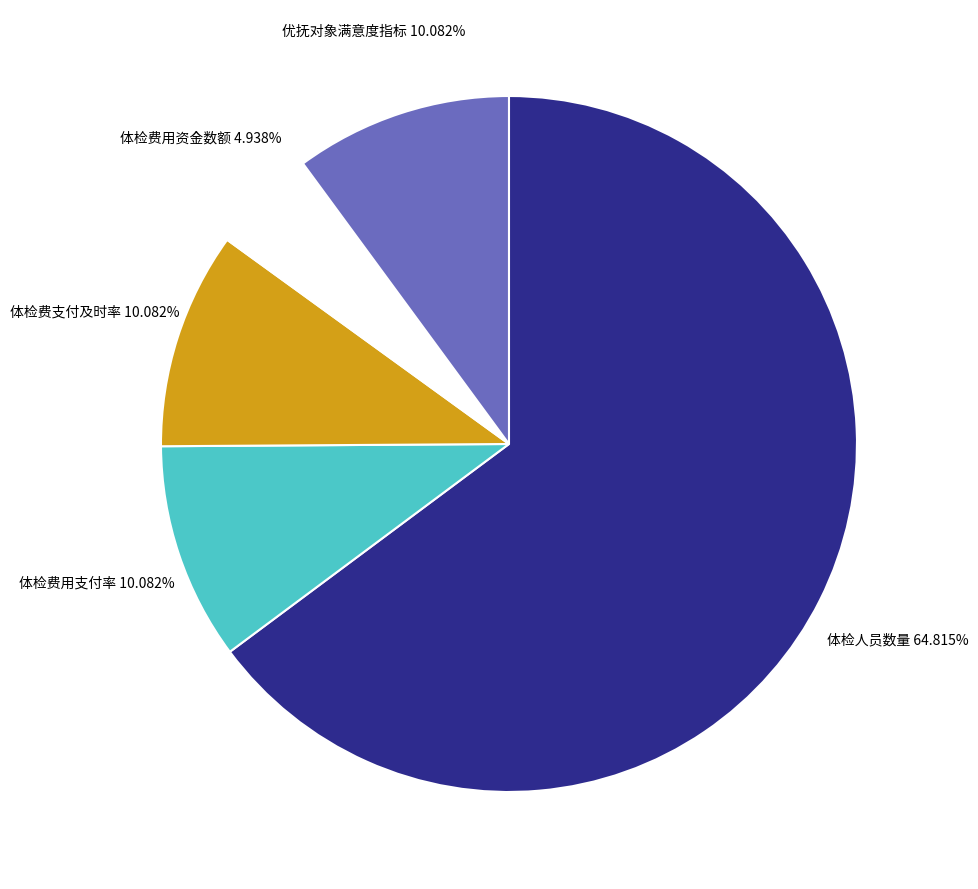

What is the smallest slice in the pie chart?

体检费用资金数额